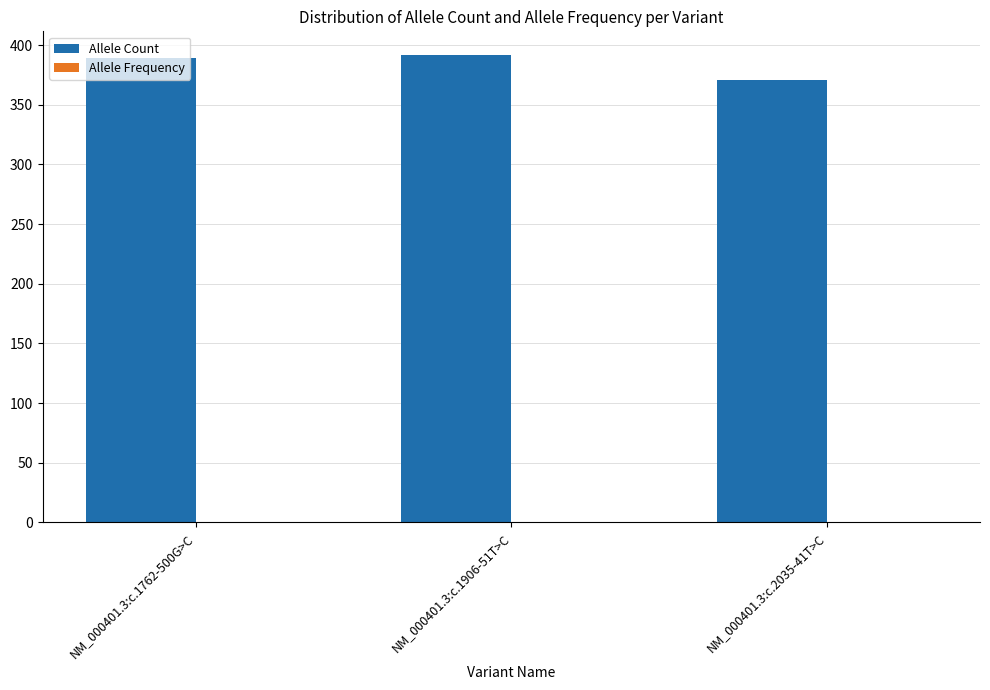

Is it true that Allele Count equals 600.1 at NM_000401.3:c.1762-500G>C?

False